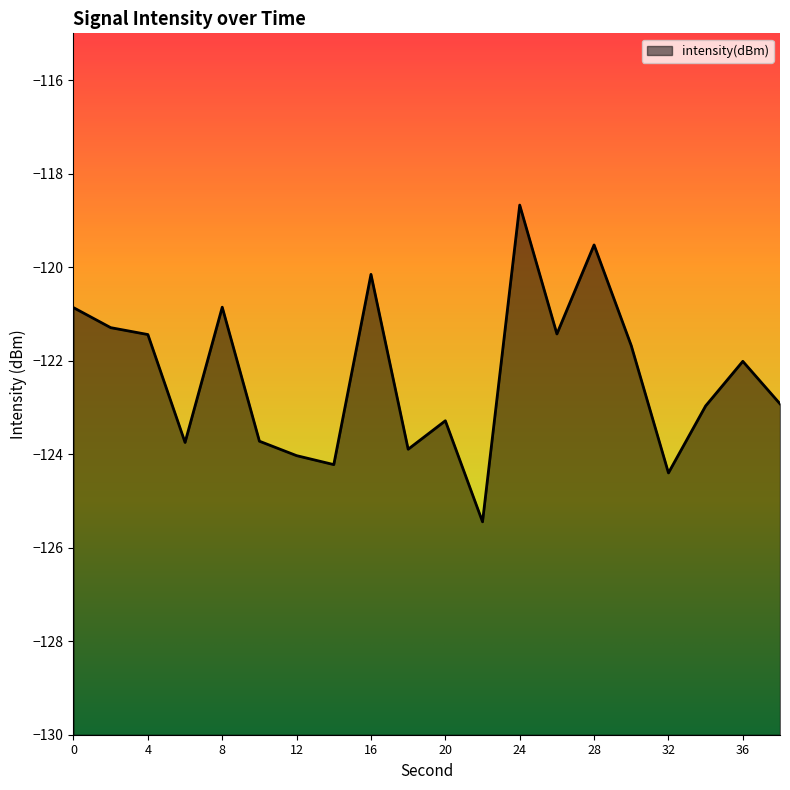

What is the difference between the maximum and minimum values?

6.8